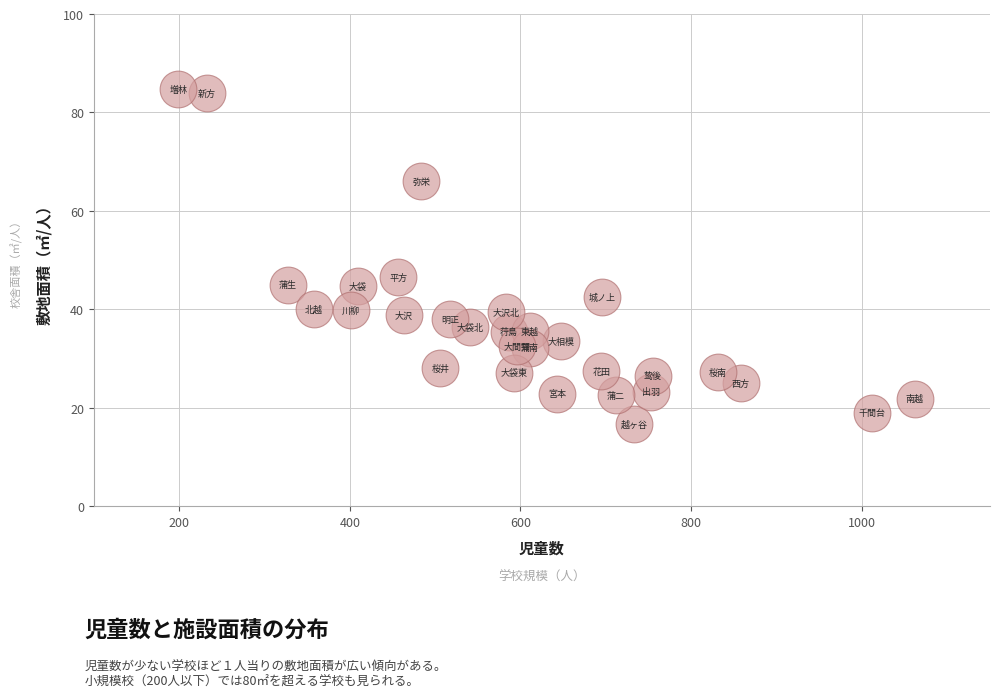

What Y value in the scatter plot is closest to 50?

46.6